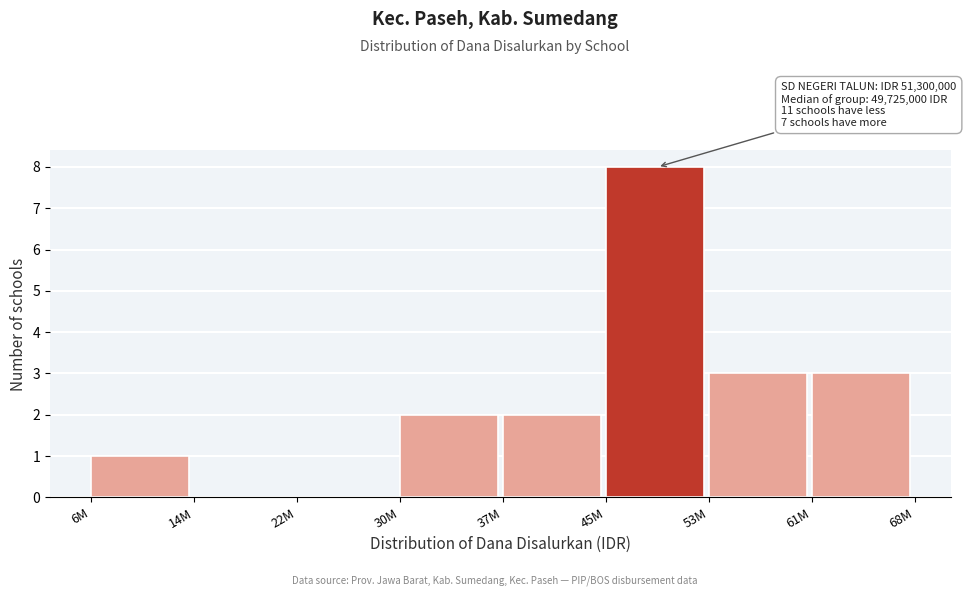

Reading left to right, list all the values displayed in this chart.

6M=1	14M=0	22M=0	30M=2	37M=2	45M=8	53M=3	61M=3